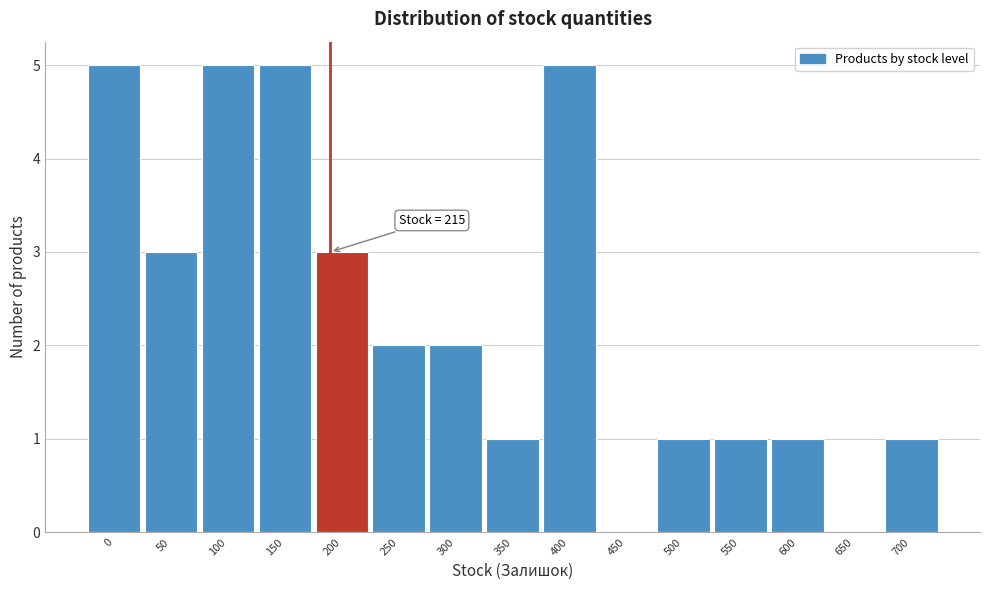

Reading left to right, transcribe all the data shown in this chart.

0=5	50=3	100=5	150=5	200=3	250=2	300=2	350=1	400=5	450=0	500=1	550=1	600=1	650=0	700=1